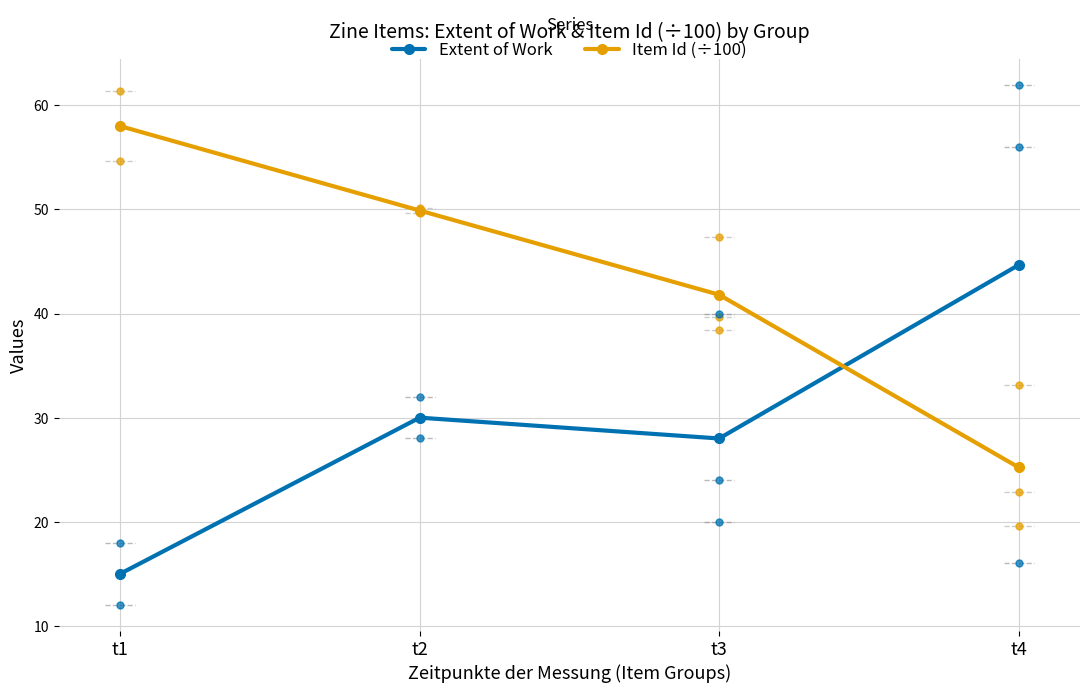

Where do Item Id (÷100) and Extent of Work first cross each other?

t3 and t4